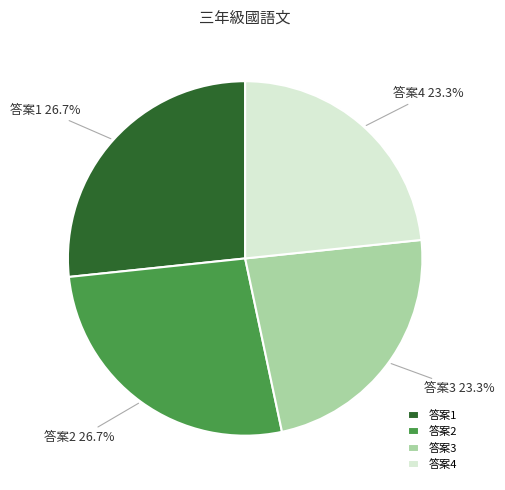

Is 答案2 the majority of the pie?

No